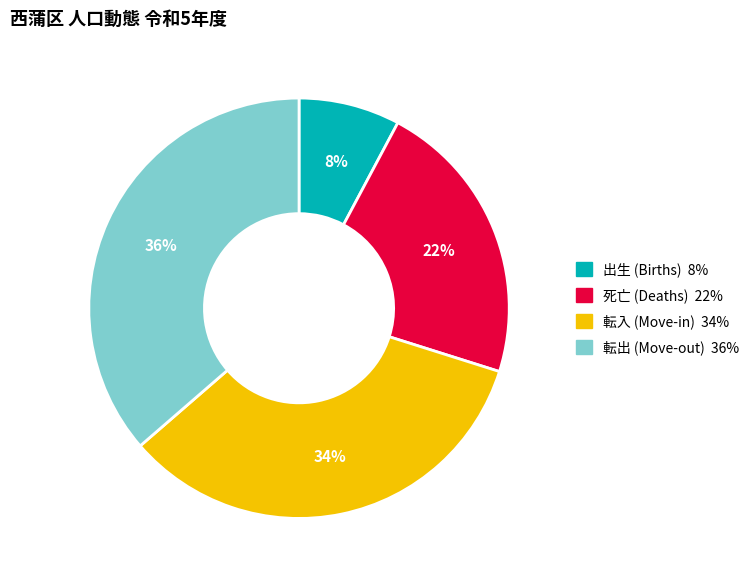

Is there a majority slice in this chart?

No